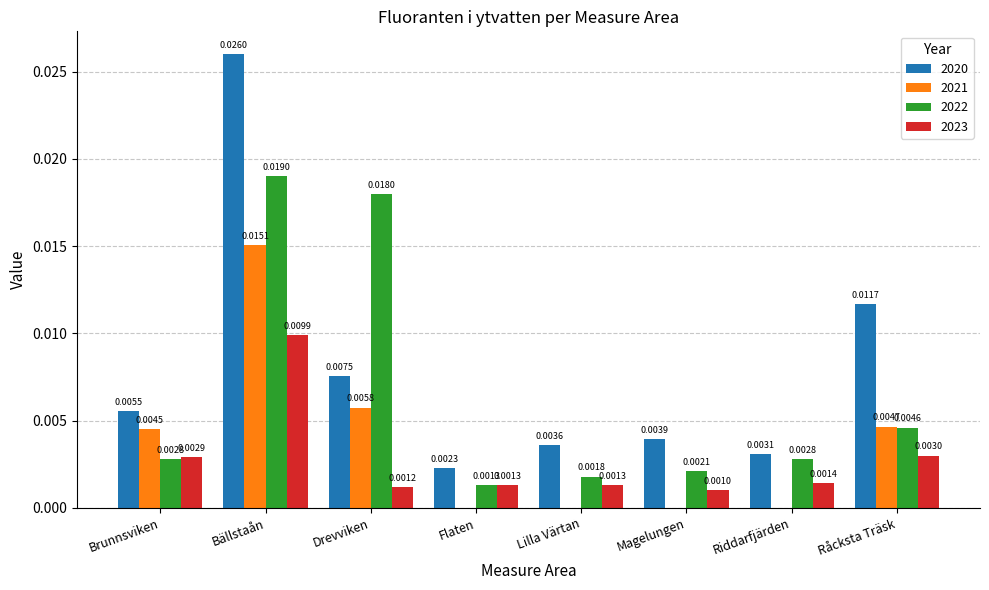

Which series changed the most between Bällstaån and Riddarfjärden?

2020